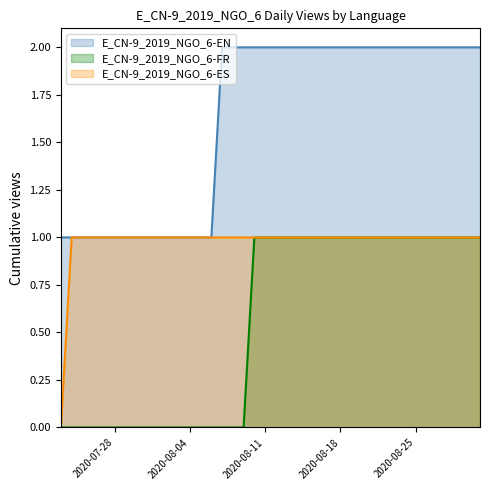

List the series in order of their overall mean, highest first.

E_CN-9_2019_NGO_6-EN, E_CN-9_2019_NGO_6-ES, E_CN-9_2019_NGO_6-FR